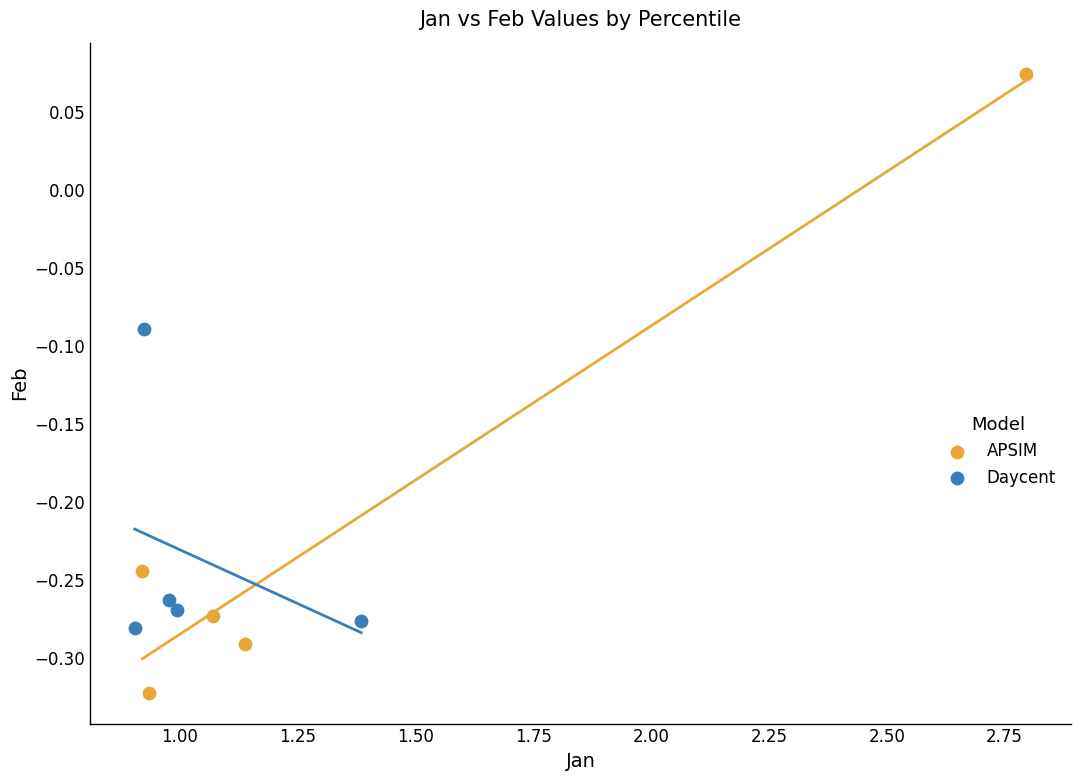

Which series contains the lowest Y value?

APSIM